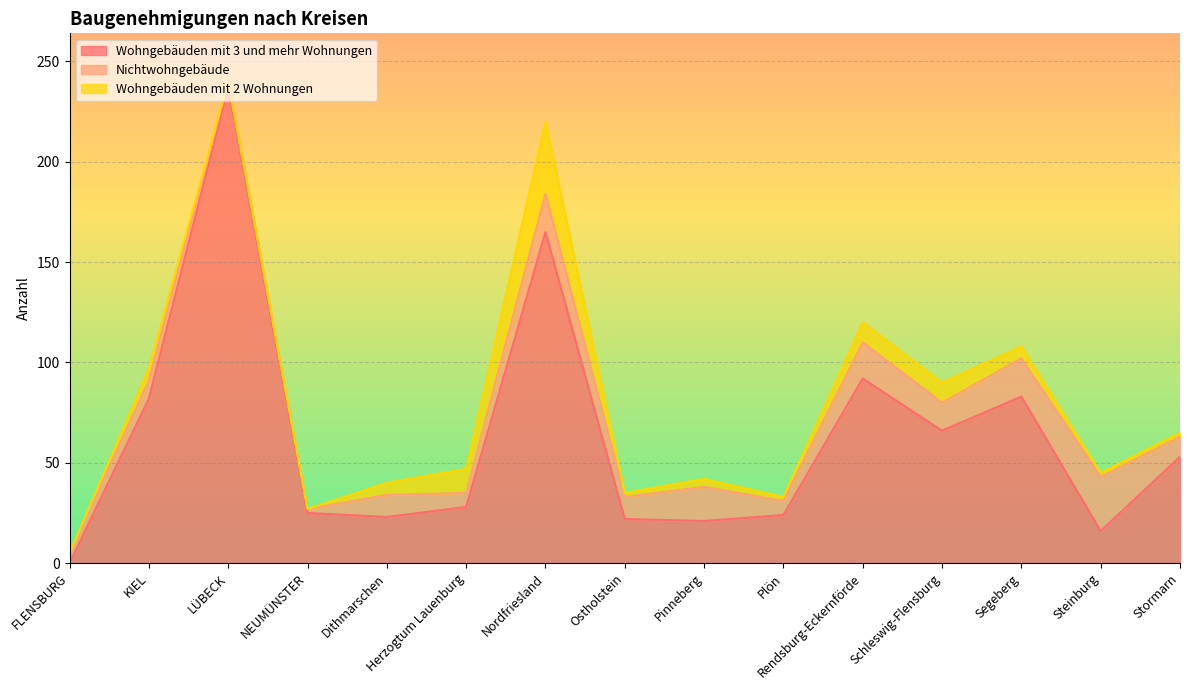

Reading left to right, what are all the values shown in this chart?

Wohngebäuden mit 3 und mehr Wohnungen: FLENSBURG=0	KIEL=82	LÜBECK=237	NEUMÜNSTER=25	Dithmarschen=23	Herzogtum Lauenburg=28	Nordfriesland=165	Ostholstein=22	Pinneberg=21	Plön=24	Rendsburg-Eckernförde=92	Schleswig-Flensburg=66	Segeberg=83	Steinburg=16	Stormarn=53
Nichtwohngebäude: FLENSBURG=5	KIEL=9	LÜBECK=3	NEUMÜNSTER=2	Dithmarschen=11	Herzogtum Lauenburg=7	Nordfriesland=19	Ostholstein=11	Pinneberg=17	Plön=7	Rendsburg-Eckernförde=18	Schleswig-Flensburg=14	Segeberg=19	Steinburg=27	Stormarn=10
Wohngebäuden mit 2 Wohnungen: FLENSBURG=0	KIEL=6	LÜBECK=0	NEUMÜNSTER=0	Dithmarschen=6	Herzogtum Lauenburg=12	Nordfriesland=36	Ostholstein=2	Pinneberg=4	Plön=2	Rendsburg-Eckernförde=10	Schleswig-Flensburg=10	Segeberg=6	Steinburg=2	Stormarn=2